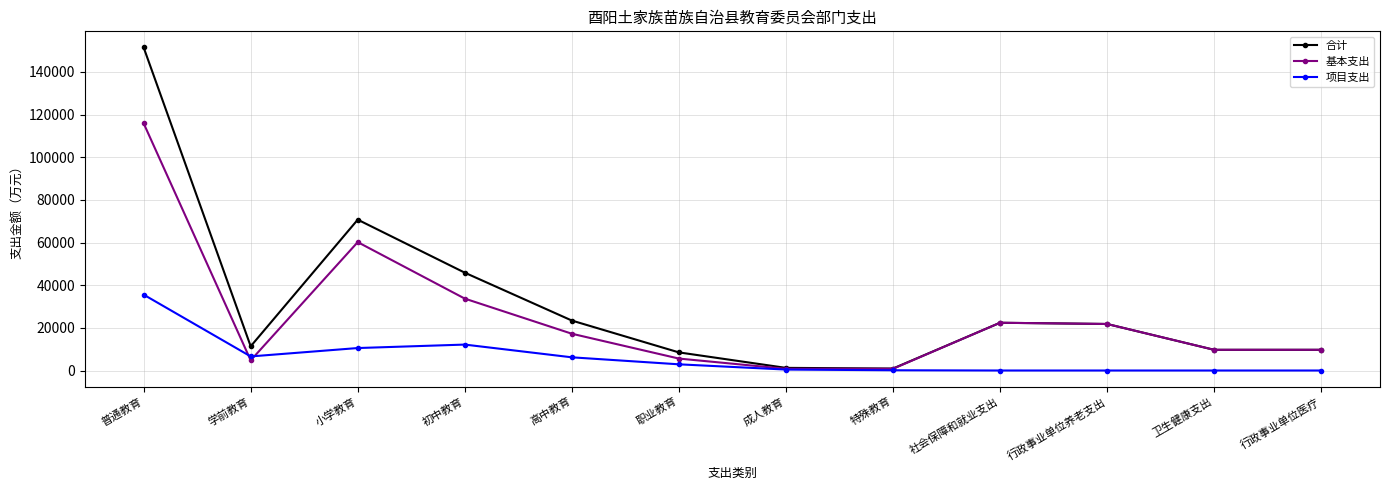

Where is the first local minimum for 基本支出?

学前教育